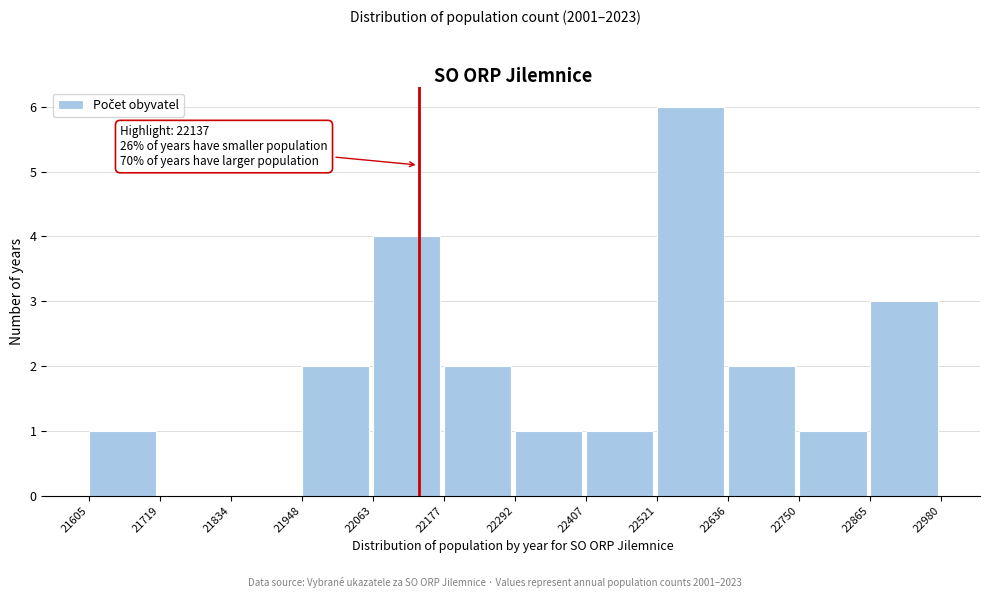

Which range on the x-axis has the tallest bar?

22521 to 22636